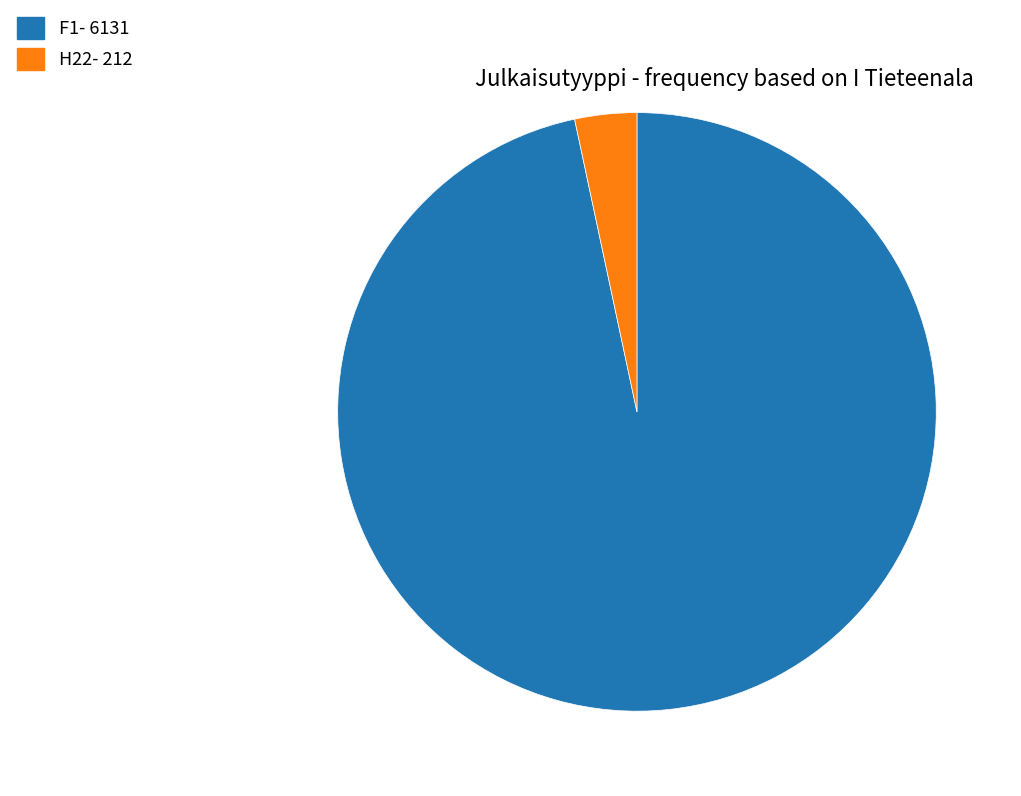

Count the number of slices in the pie.

2